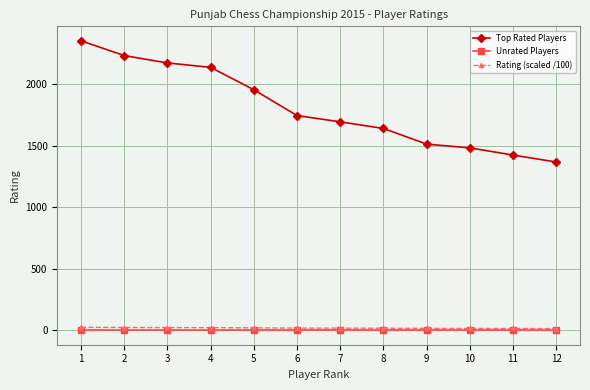

At how many categories does at least one series exceed 1149?

12